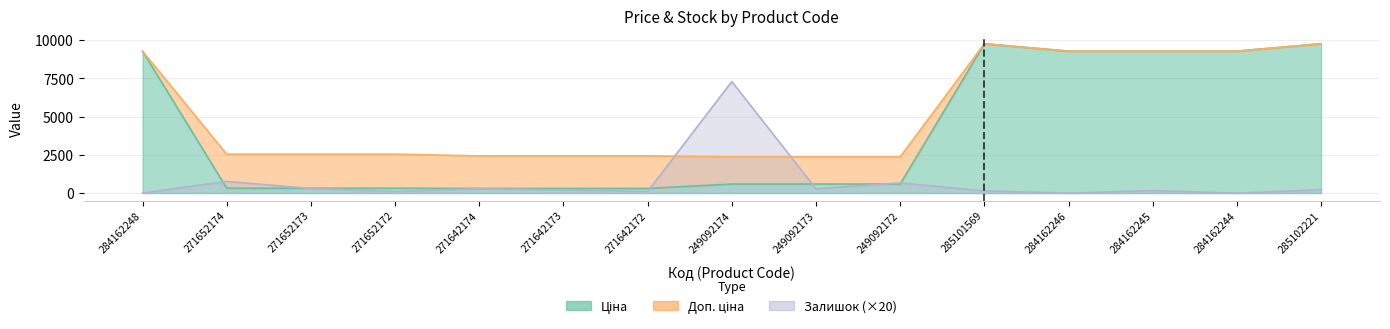

Where is the first local maximum for Доп. ціна?

285101569